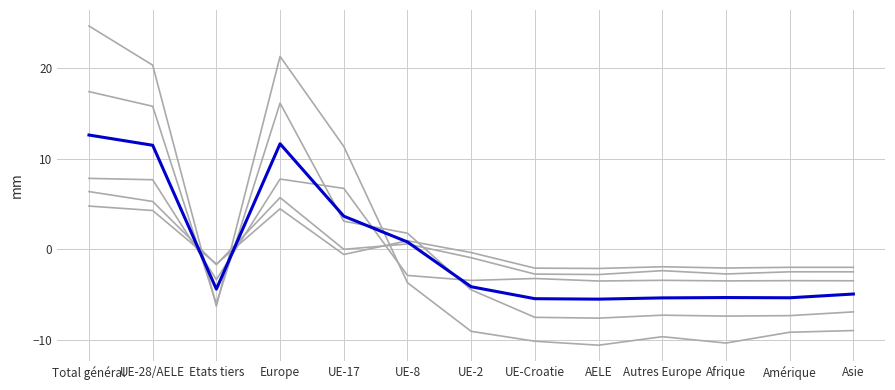

How many lines are shown in the chart?

6